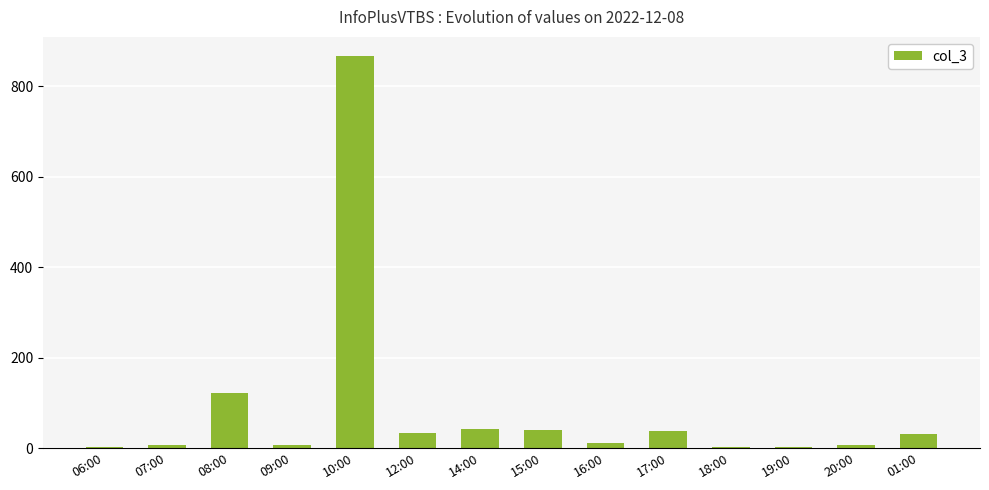

How many data points does each series have?

14